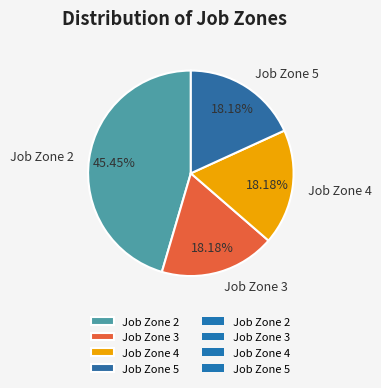

To the nearest percent, what percentage of the pie is Job Zone 4?

18%